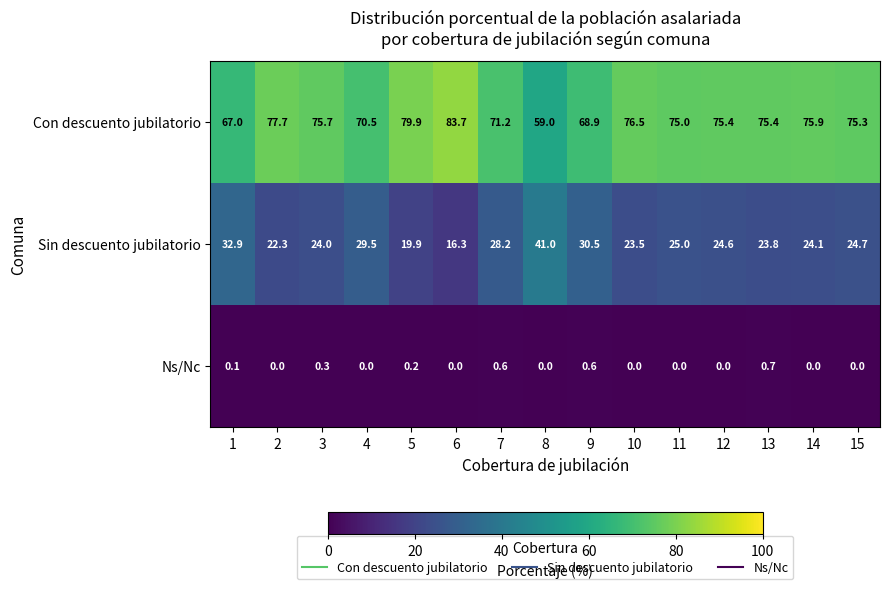

At which label is Sin descuento jubilatorio closest to 28?

7